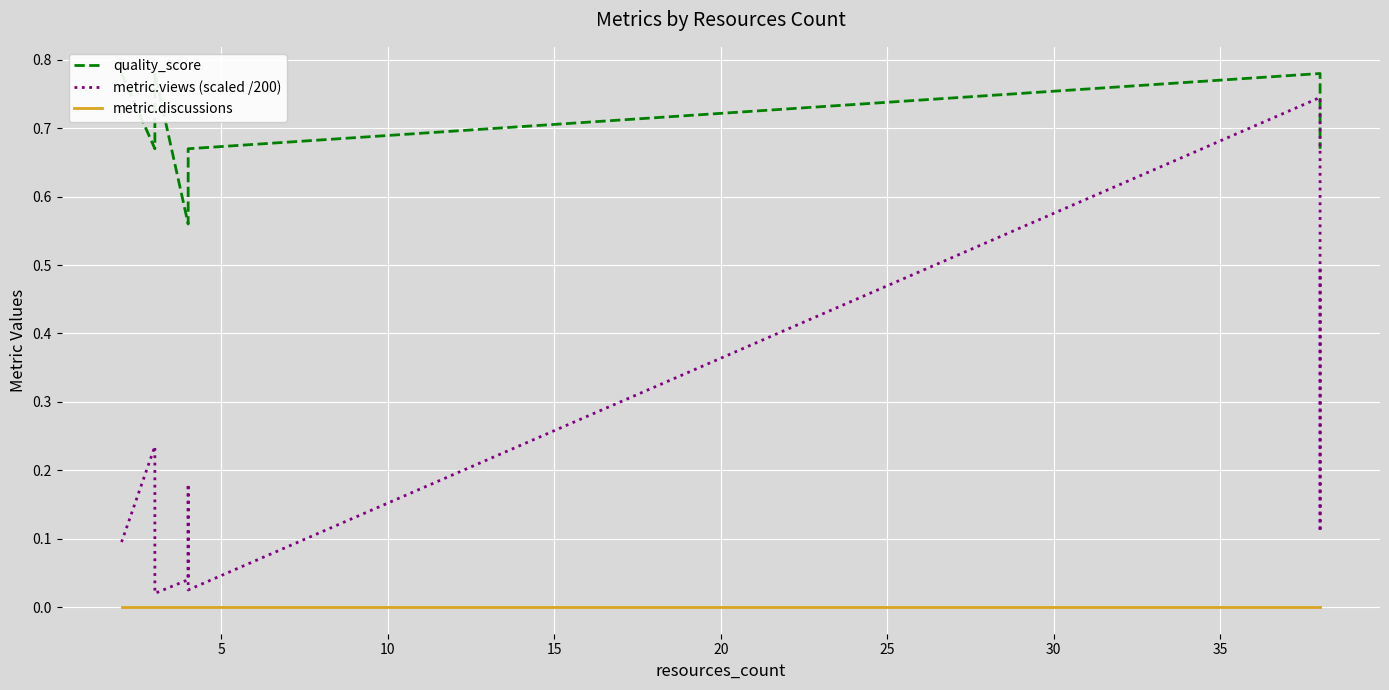

What is the difference between the second highest and second lowest values in the quality_score series?

0.1